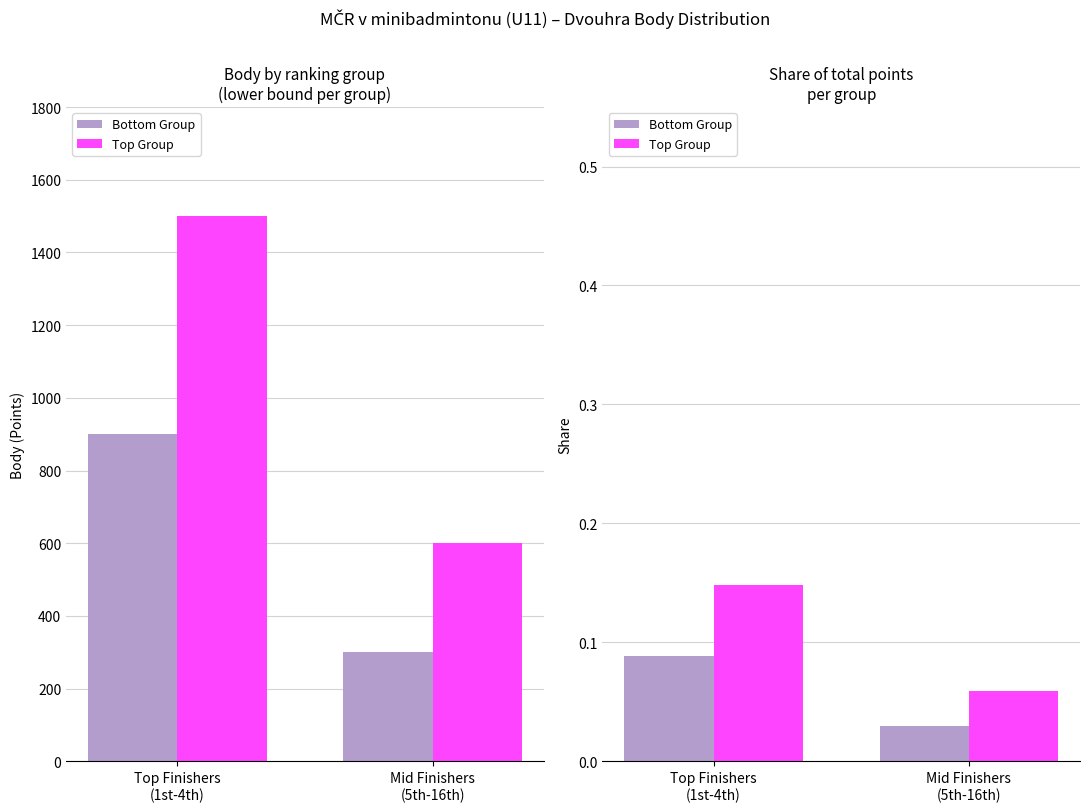

At which label does Bottom Group reach its minimum?

Mid Finishers
(5th-16th)